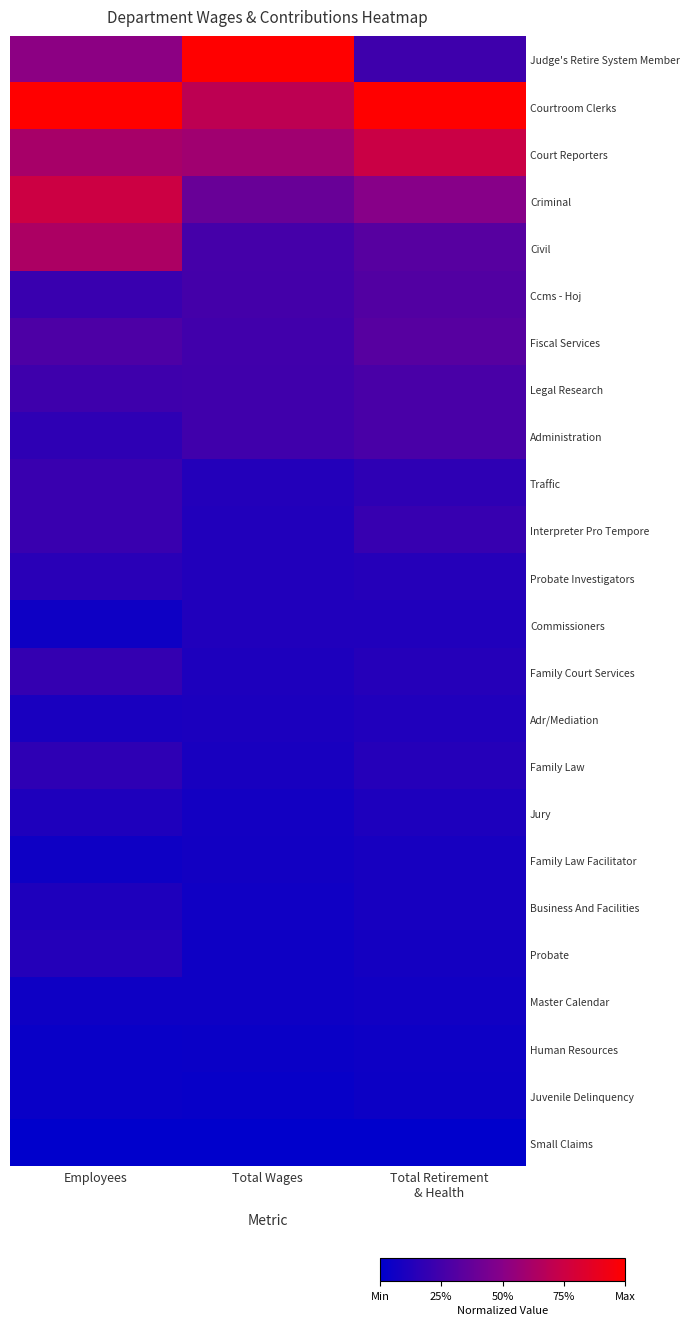

Reading left to right, what are all the values shown in this chart?

Judge's Retire System Member: Employees=0.5	Total Wages=1.0	Total Retirement
& Health=0.2
Courtroom Clerks: Employees=1.0	Total Wages=0.7	Total Retirement
& Health=1.0
Court Reporters: Employees=0.6	Total Wages=0.6	Total Retirement
& Health=0.7
Criminal: Employees=0.8	Total Wages=0.4	Total Retirement
& Health=0.5
Civil: Employees=0.6	Total Wages=0.3	Total Retirement
& Health=0.3
Ccms - Hoj: Employees=0.2	Total Wages=0.3	Total Retirement
& Health=0.3
Fiscal Services: Employees=0.3	Total Wages=0.2	Total Retirement
& Health=0.3
Legal Research: Employees=0.2	Total Wages=0.2	Total Retirement
& Health=0.3
Administration: Employees=0.2	Total Wages=0.2	Total Retirement
& Health=0.3
Traffic: Employees=0.2	Total Wages=0.1	Total Retirement
& Health=0.2
Interpreter Pro Tempore: Employees=0.2	Total Wages=0.1	Total Retirement
& Health=0.2
Probate Investigators: Employees=0.2	Total Wages=0.1	Total Retirement
& Health=0.1
Commissioners: Employees=0.1	Total Wages=0.1	Total Retirement
& Health=0.1
Family Court Services: Employees=0.2	Total Wages=0.1	Total Retirement
& Health=0.1
Adr/Mediation: Employees=0.1	Total Wages=0.1	Total Retirement
& Health=0.1
Family Law: Employees=0.2	Total Wages=0.1	Total Retirement
& Health=0.1
Jury: Employees=0.1	Total Wages=0.1	Total Retirement
& Health=0.1
Family Law Facilitator: Employees=0.1	Total Wages=0.1	Total Retirement
& Health=0.1
Business And Facilities: Employees=0.1	Total Wages=0.1	Total Retirement
& Health=0.1
Probate: Employees=0.1	Total Wages=0.1	Total Retirement
& Health=0.1
Master Calendar: Employees=0.1	Total Wages=0.1	Total Retirement
& Health=0.1
Human Resources: Employees=0.0	Total Wages=0.0	Total Retirement
& Health=0.1
Juvenile Delinquency: Employees=0.0	Total Wages=0.0	Total Retirement
& Health=0.0
Small Claims: Employees=0.0	Total Wages=0.0	Total Retirement
& Health=0.0